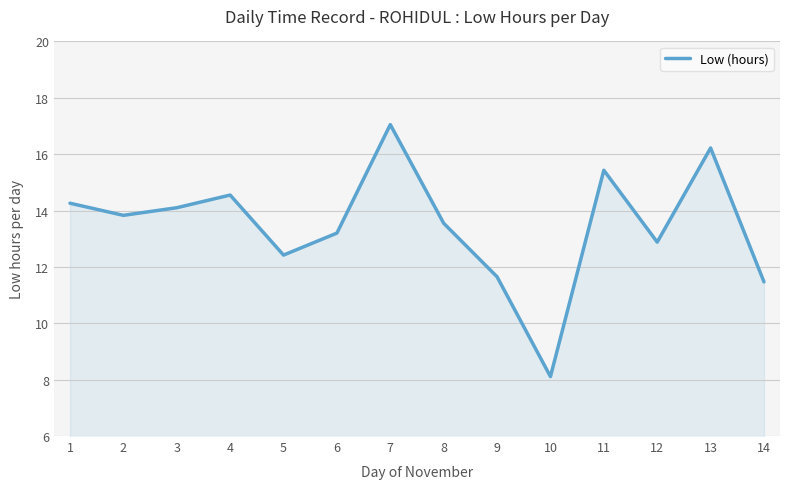

Rank the categories by value from lowest to highest.

10, 14, 9, 5, 12, 6, 8, 2, 3, 1, 4, 11, 13, 7